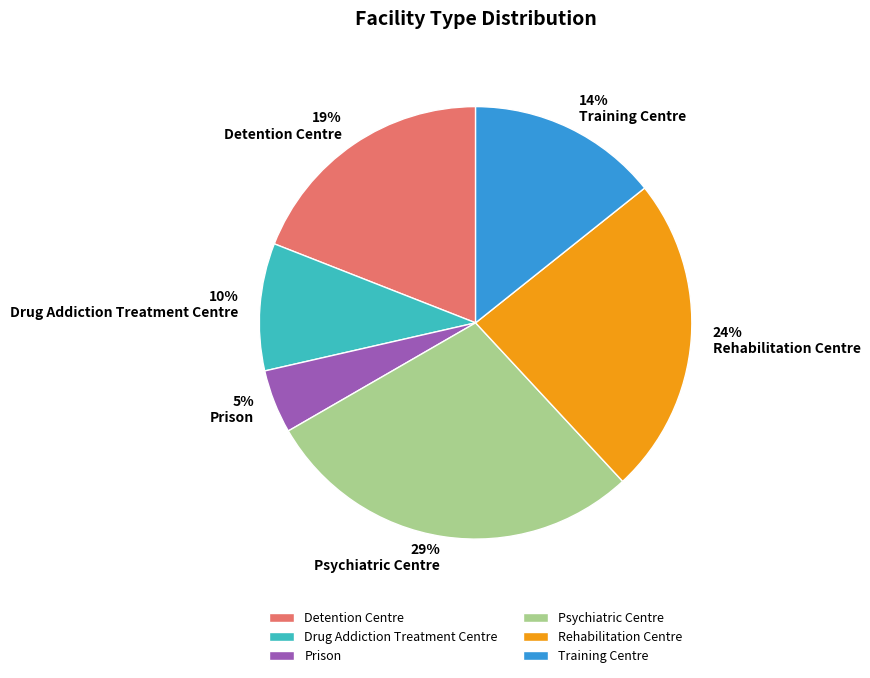

Combined, do Drug Addiction Treatment Centre and Detention Centre account for over 50%?

No